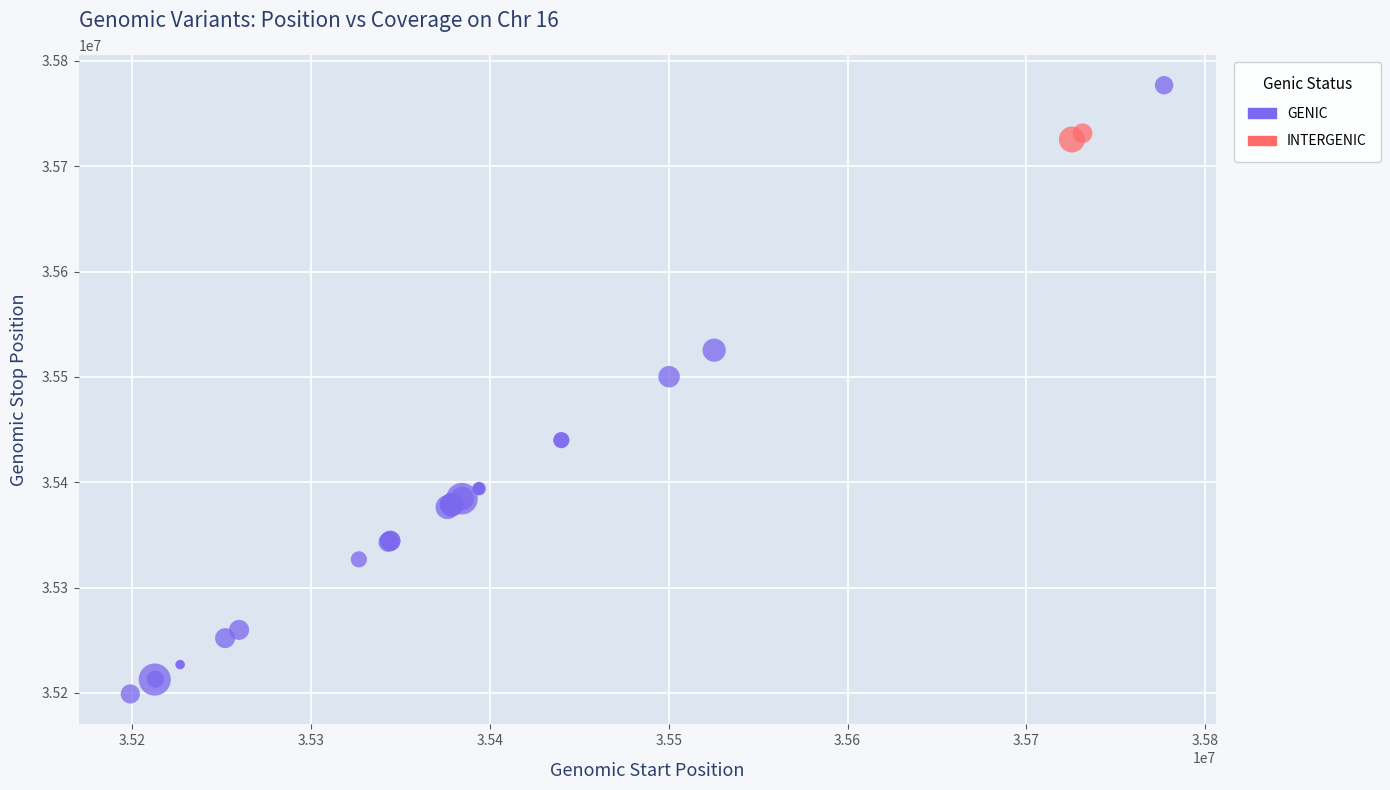

What are all the series names shown in the legend?

GENIC, INTERGENIC